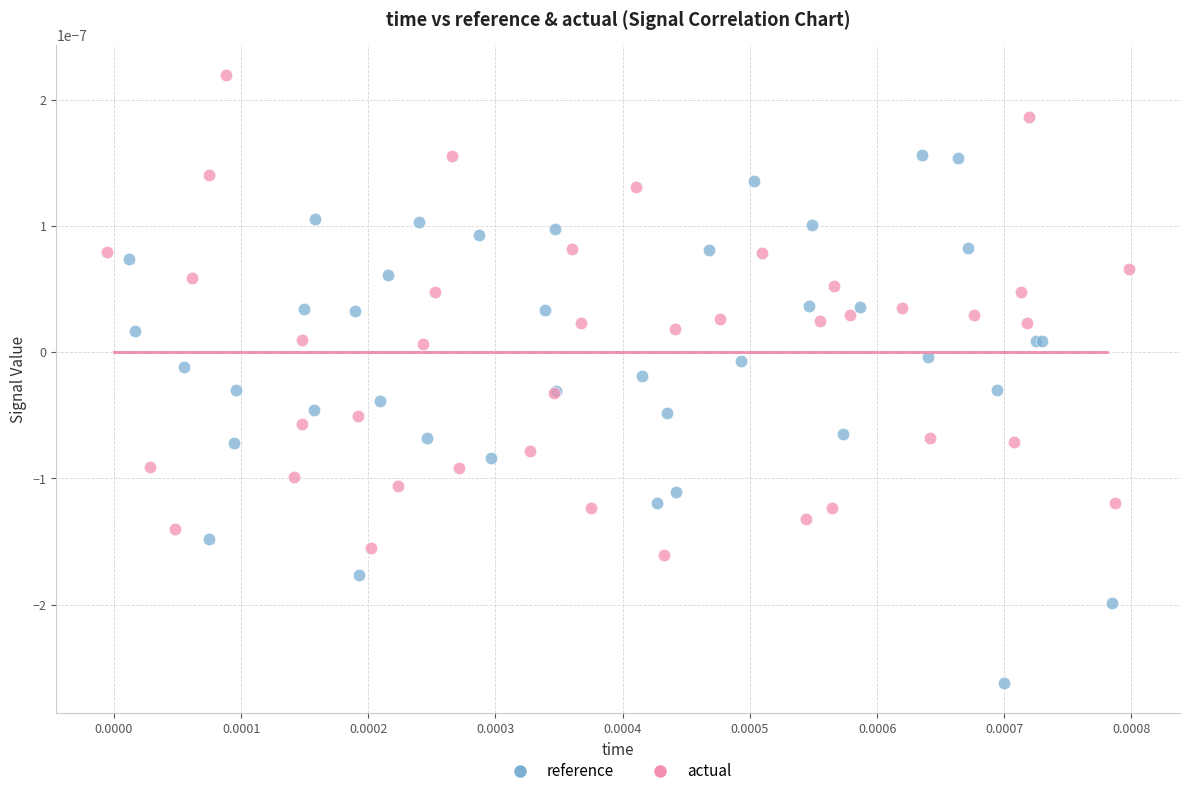

What are all the series names shown in the legend?

reference, actual